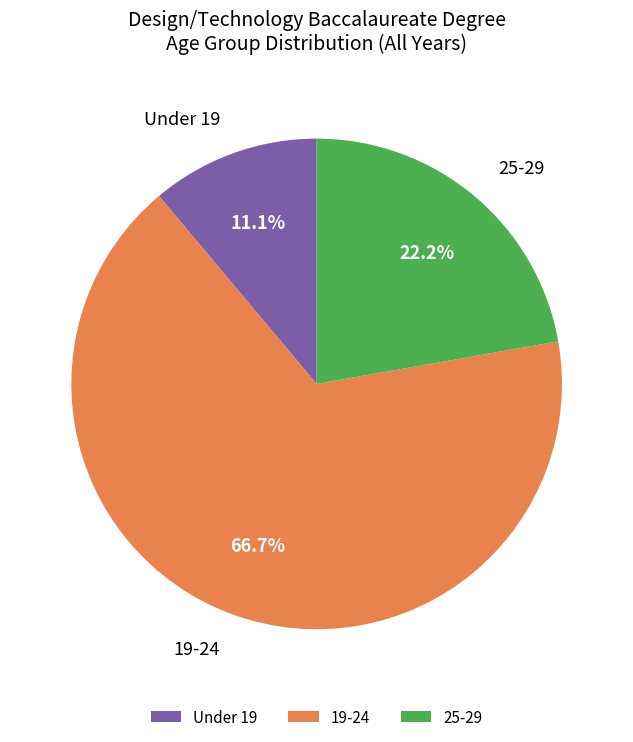

Is there a majority slice in this chart?

Yes